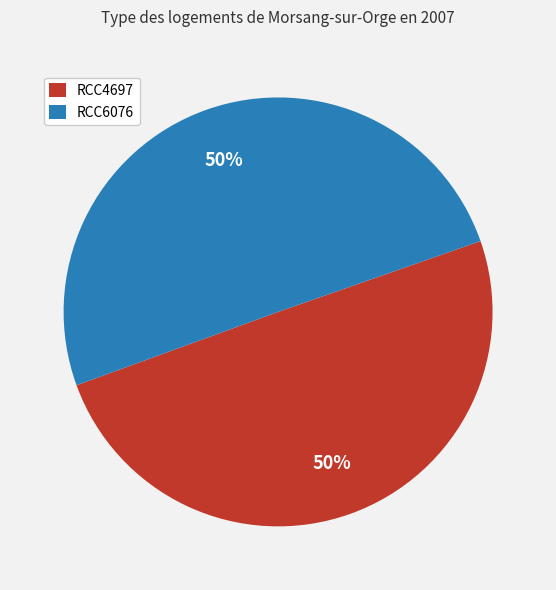

How many segments does this pie chart have?

2